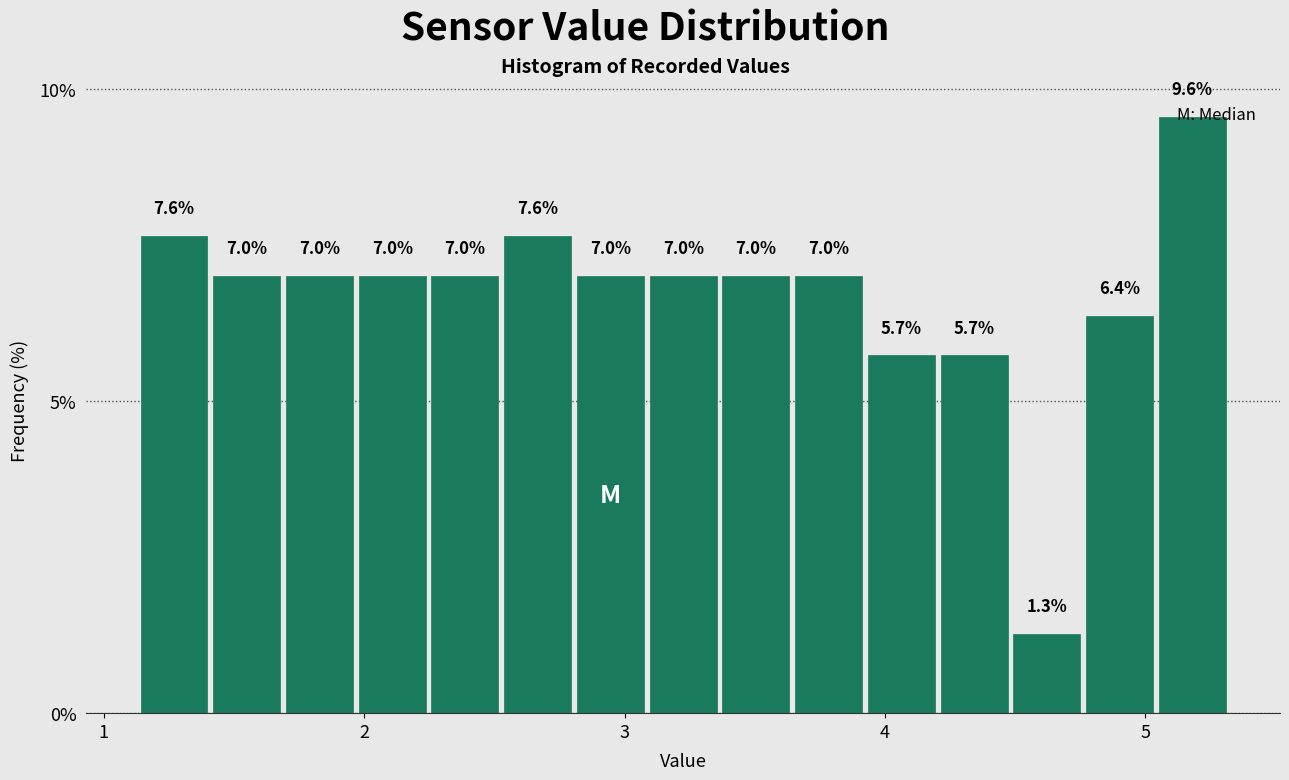

Read against the x-axis, roughly where is the centre of the tallest bar?

5.2